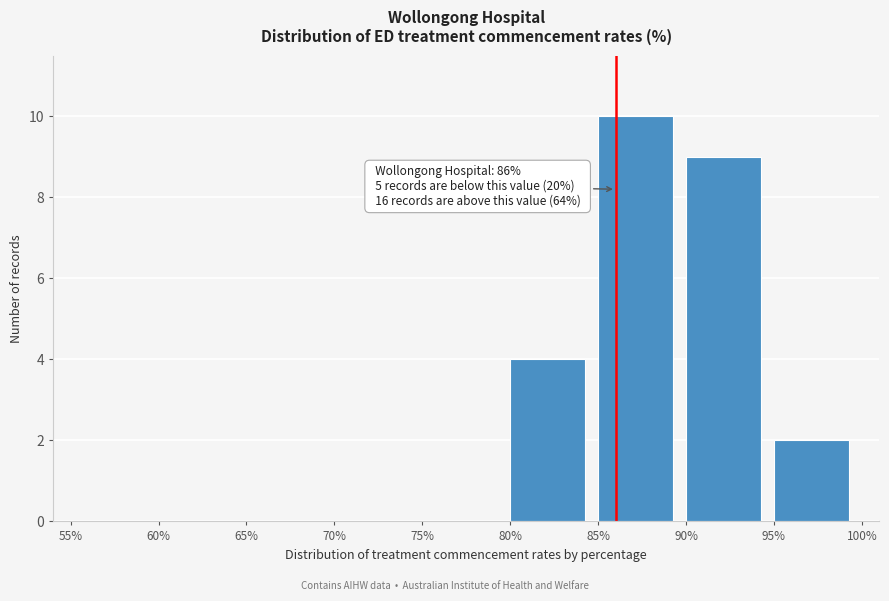

Which range on the x-axis has the tallest bar?

85% to 90%